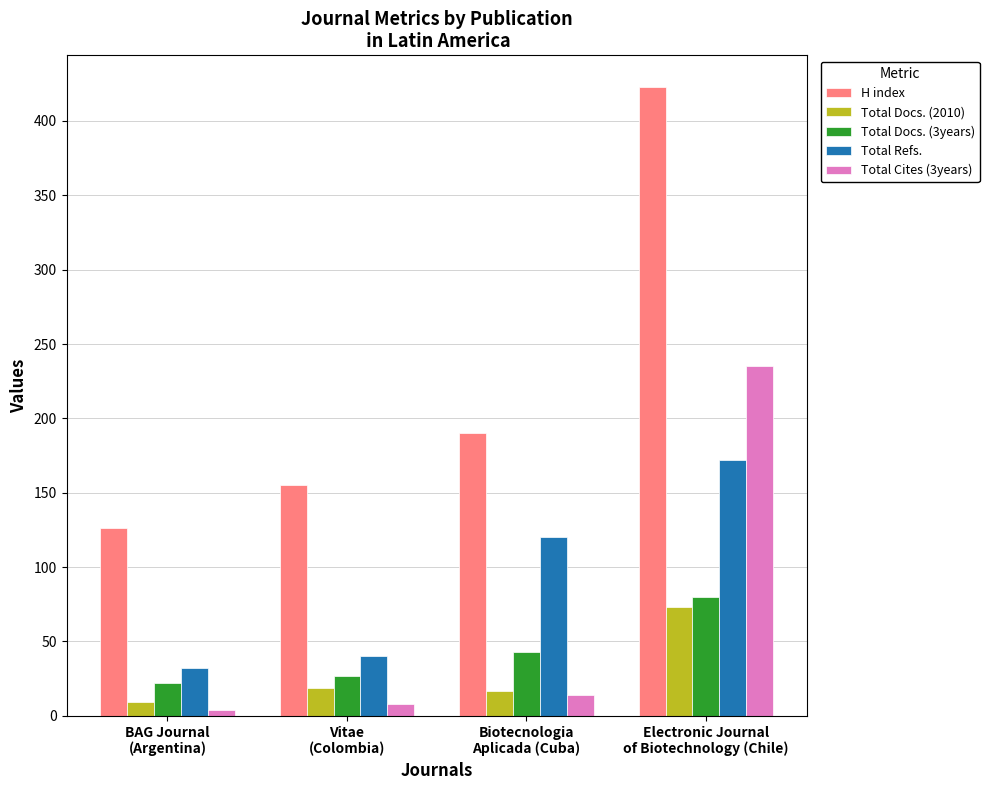

Rank the series at Vitae
(Colombia) from lowest to highest value.

Total Cites (3years), Total Docs. (2010), Total Docs. (3years), Total Refs., H index